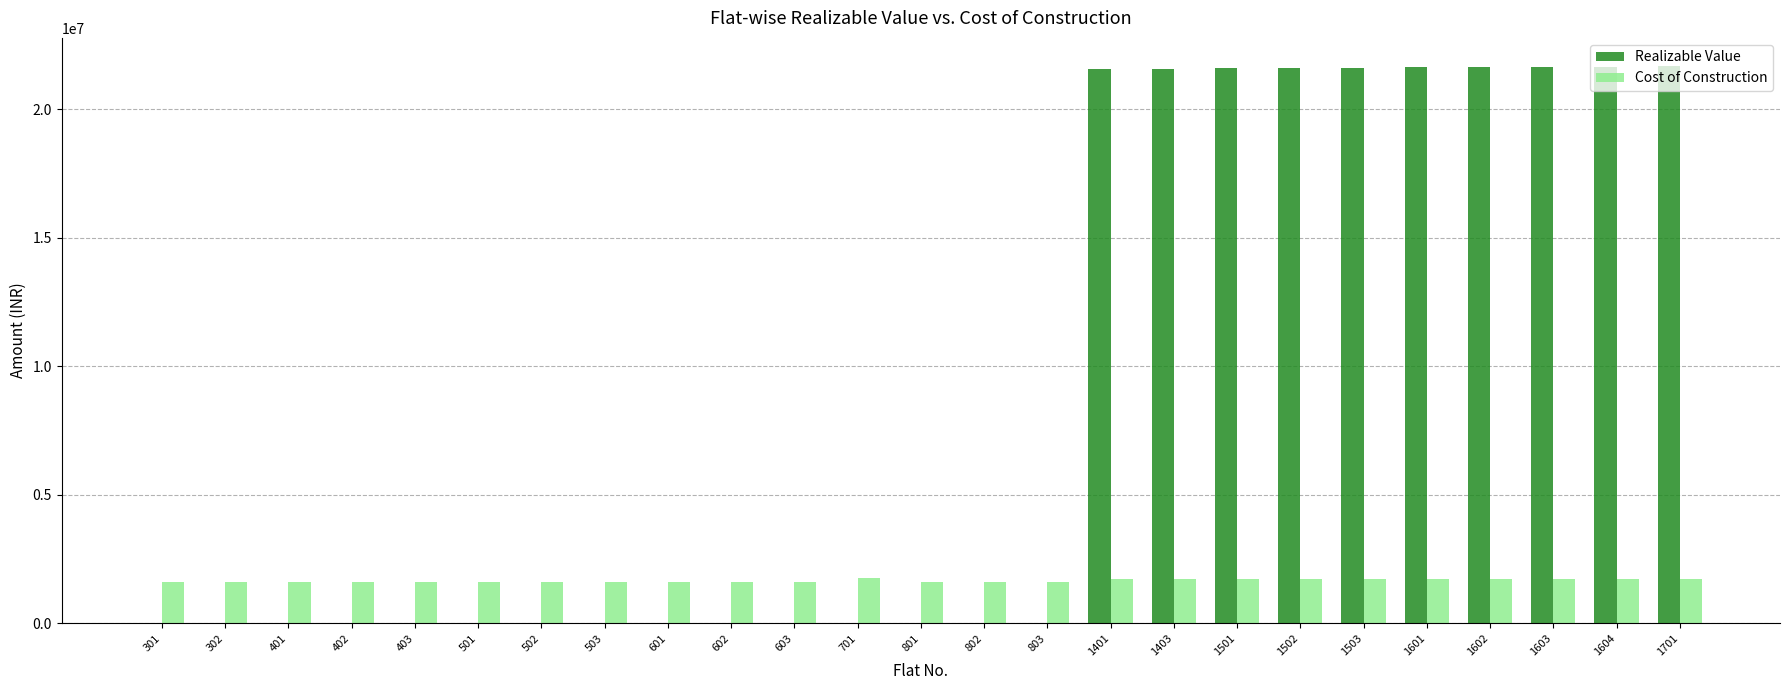

Which series has the largest total across all categories?

Realizable Value